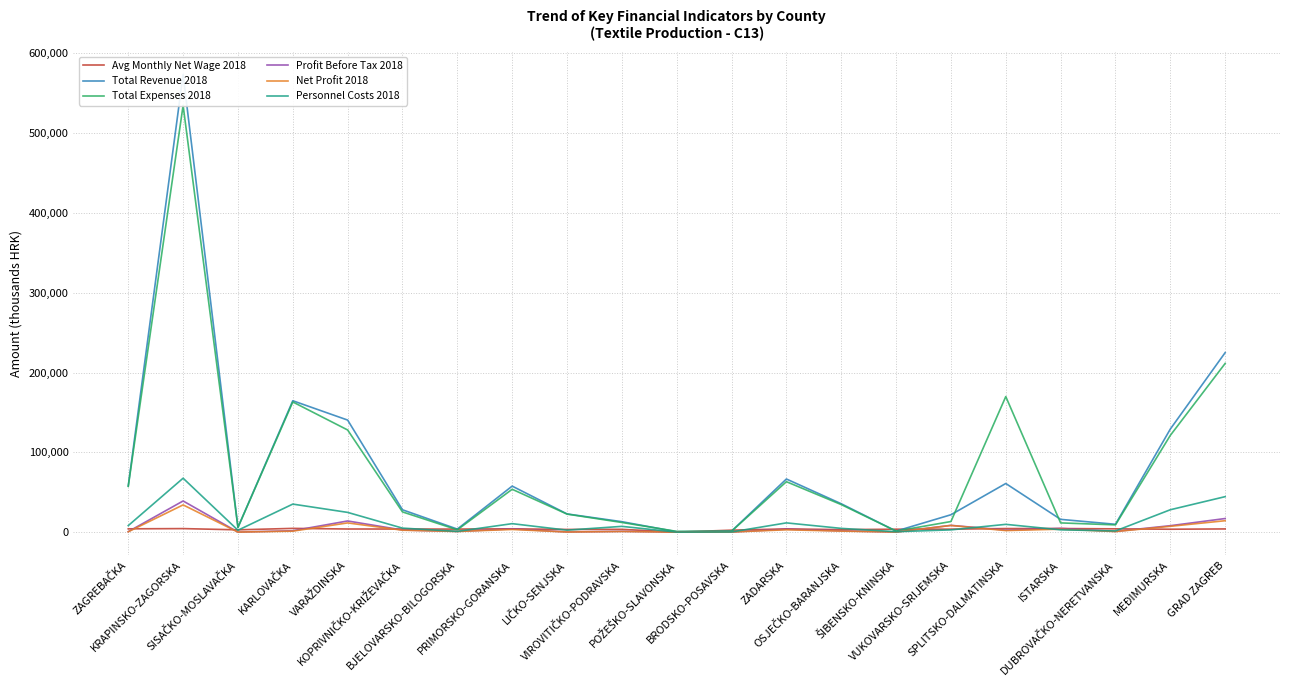

Where is the first local maximum for Profit Before Tax 2018?

KRAPINSKO-ZAGORSKA